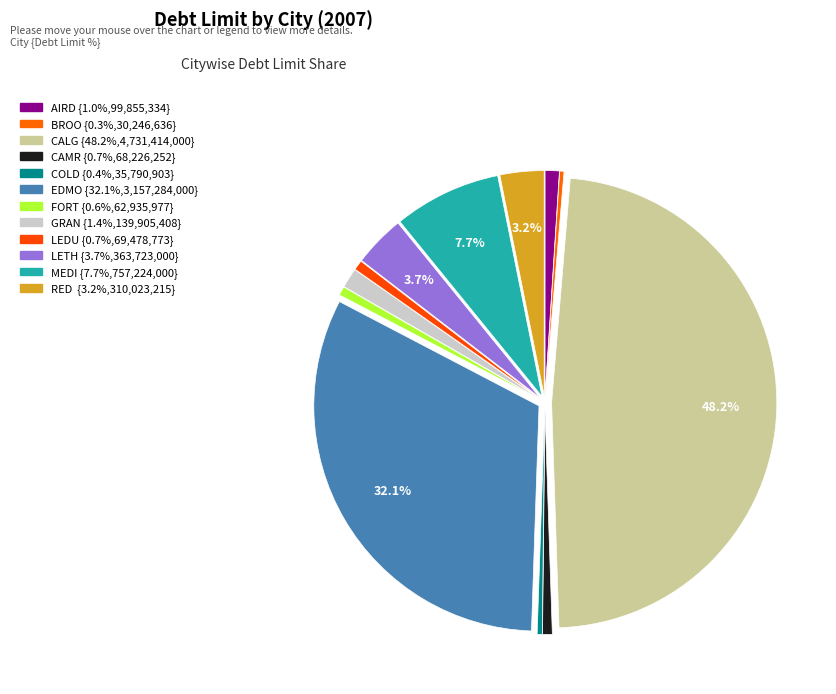

Rank the categories by value from lowest to highest.

BROOKS, COLD LAKE, FORT SASKATCHEWAN, CAMROSE, LEDUC, AIRDRIE, GRANDE PRAIRIE, RED DEER, LETHBRIDGE, MEDICINE HAT, EDMONTON, CALGARY